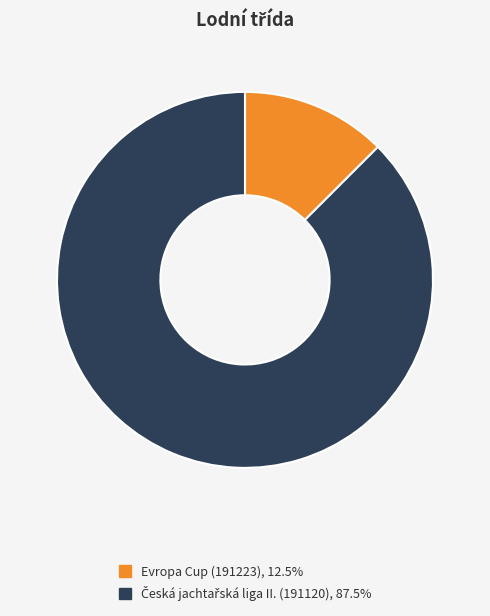

How many segments does this pie chart have?

2